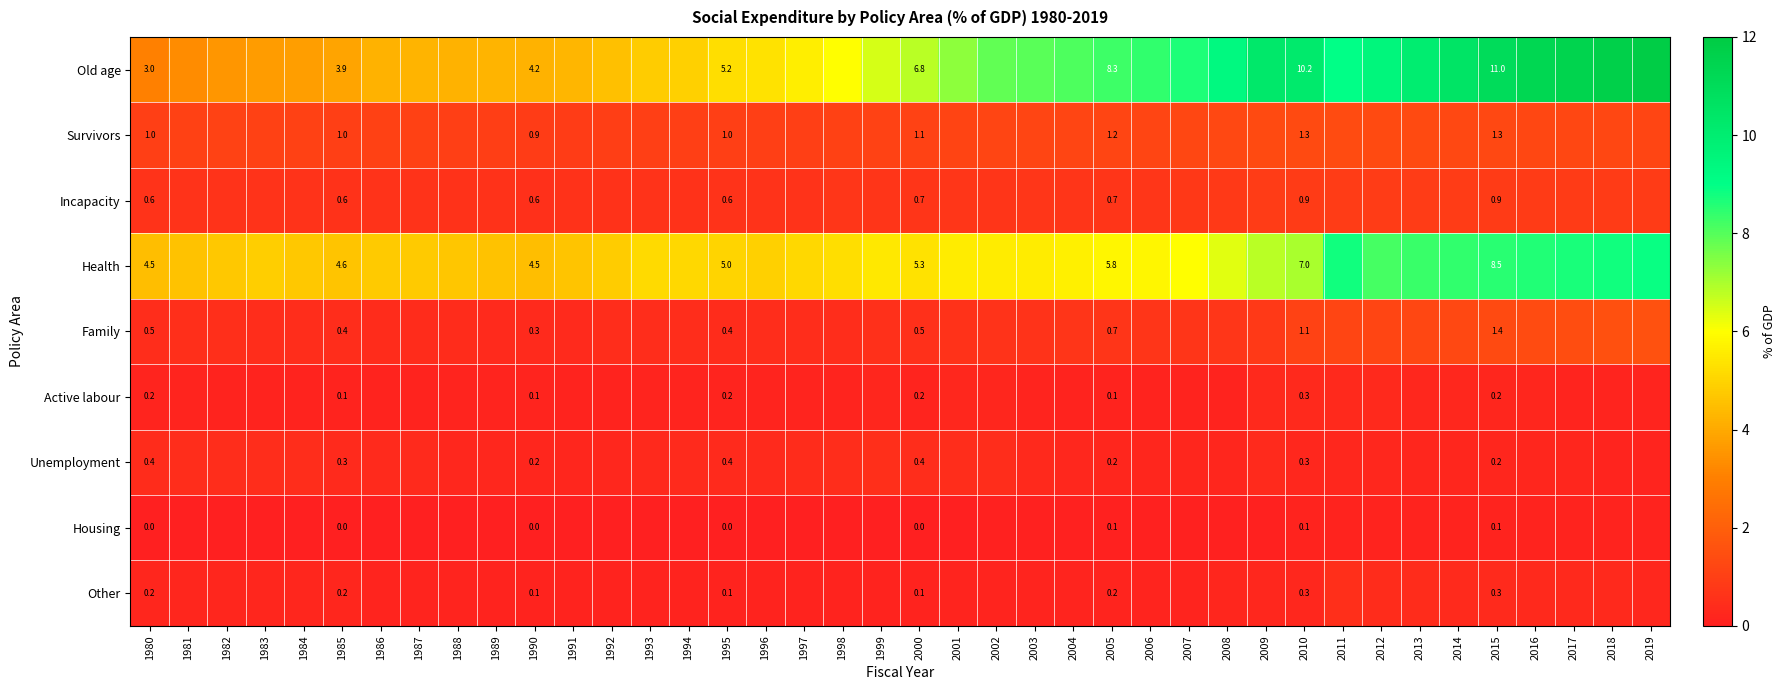

What is the lowest value of the Family series?

0.3